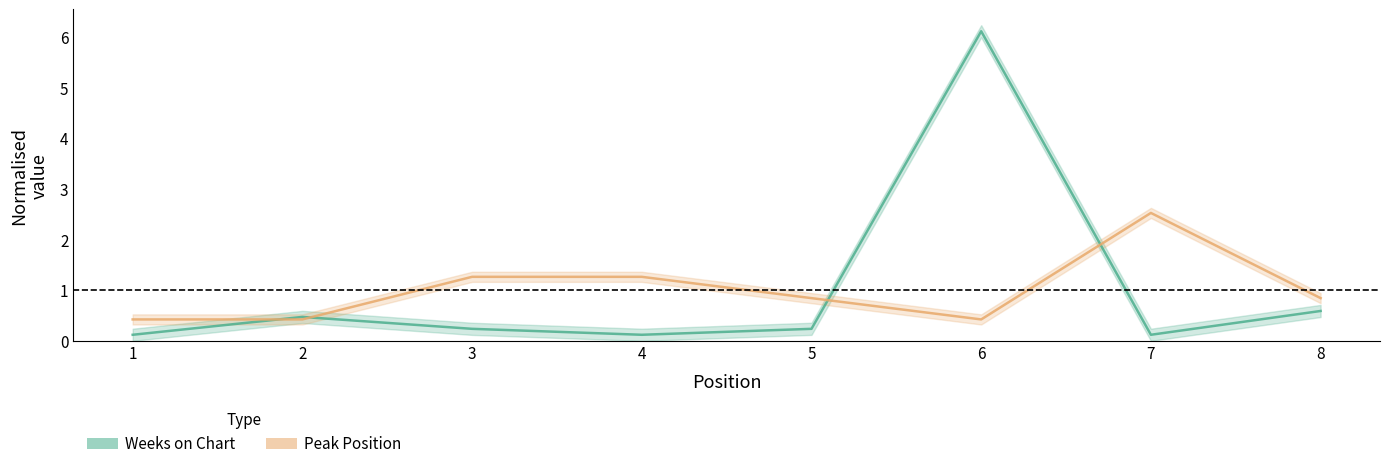

What is the sum of the Peak Position values at 3 and 5?

2.1